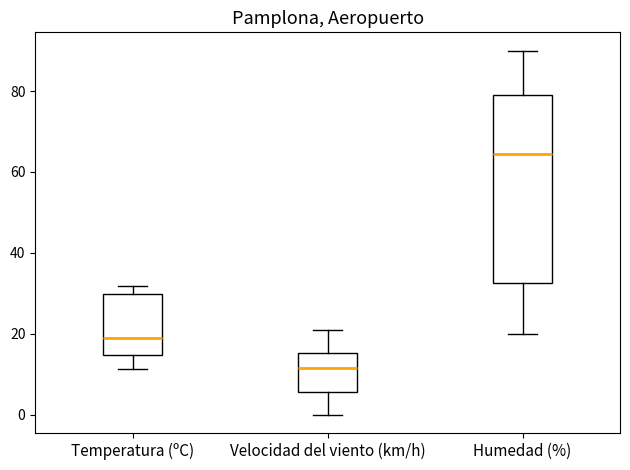

Which box has the highest median line?

Humedad (%)